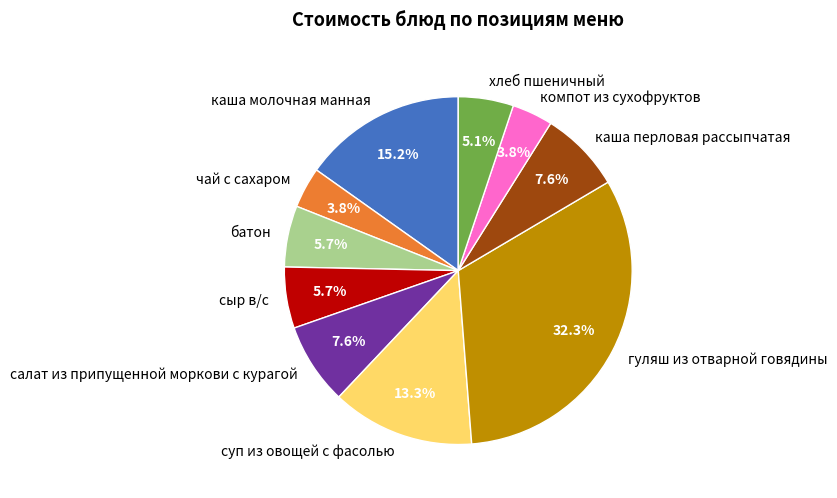

Approximately how many times larger is the value at сыр в/с compared to суп из овощей с фасолью?

0.4